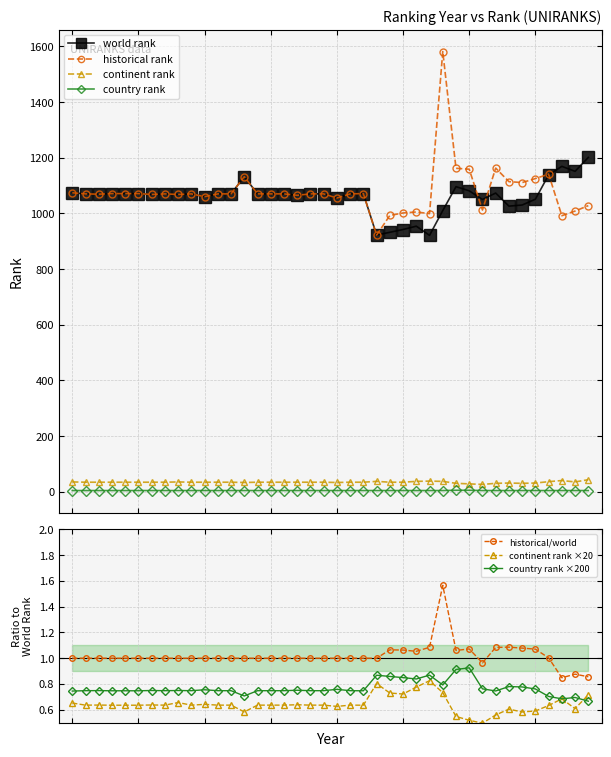

Where is the first local maximum for world rank?

1987